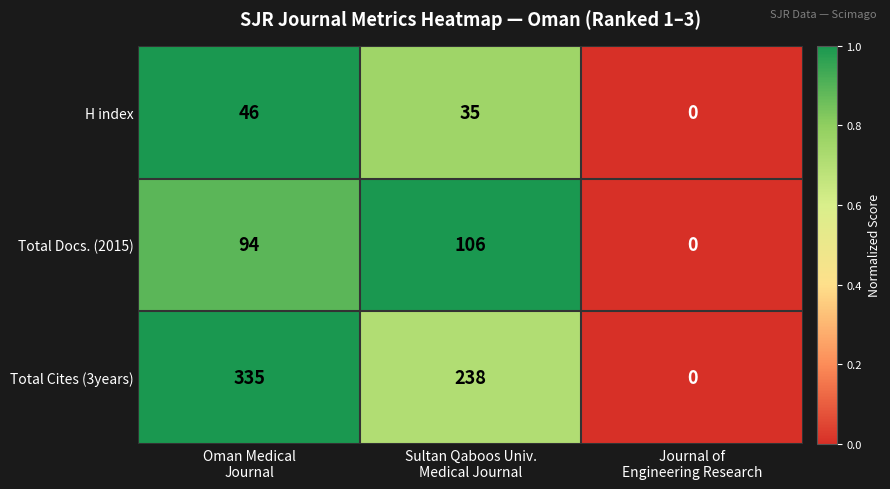

How many values in H index are above zero?

2